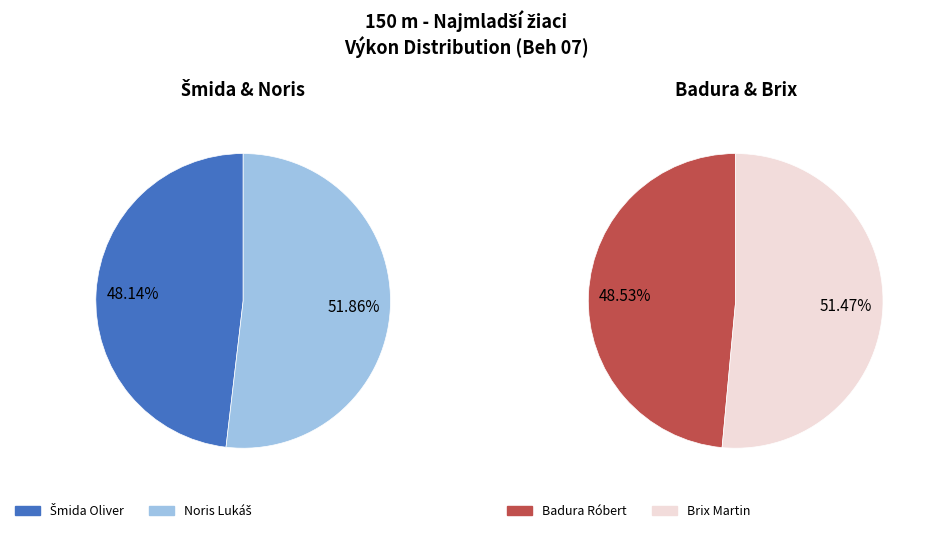

Which has a higher value, Badura Róbert or Brix Martin?

Brix Martin